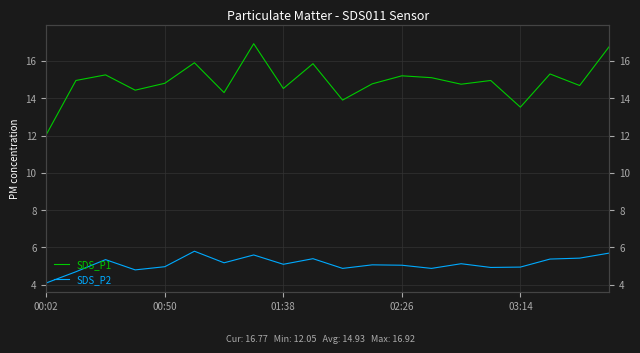

At which category does the chart reach its minimum across all series?

00:02